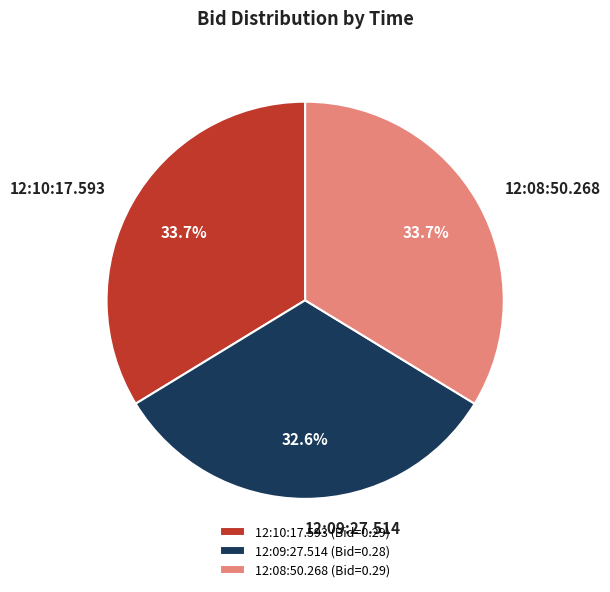

Combined, what portion of the pie is 12:10:17.593 and 12:09:27.514?

66.3%